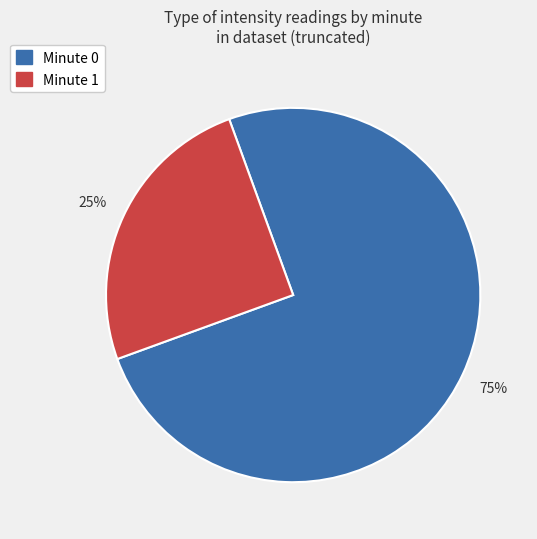

To the nearest percent, what portion does Minute 0 represent?

75%